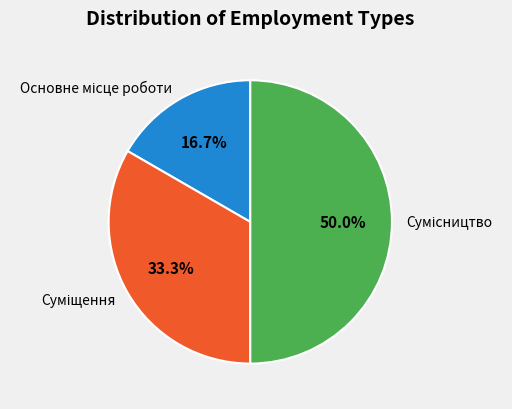

Which category has the biggest portion of the pie?

Сумісництво